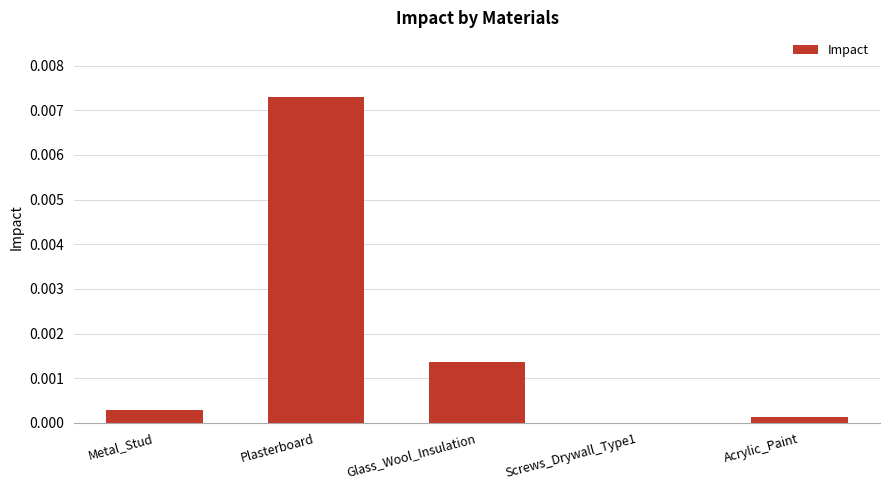

The chart shows a value of 0.0 at Glass_Wool_Insulation. True or false?

True